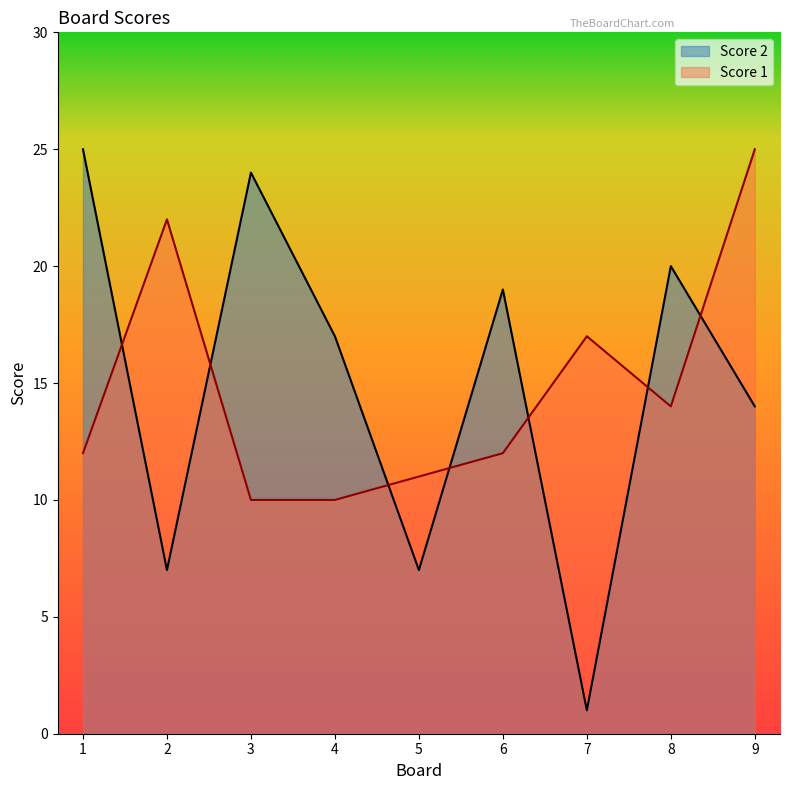

List the series in order of their peak value, lowest first.

Score 2, Score 1